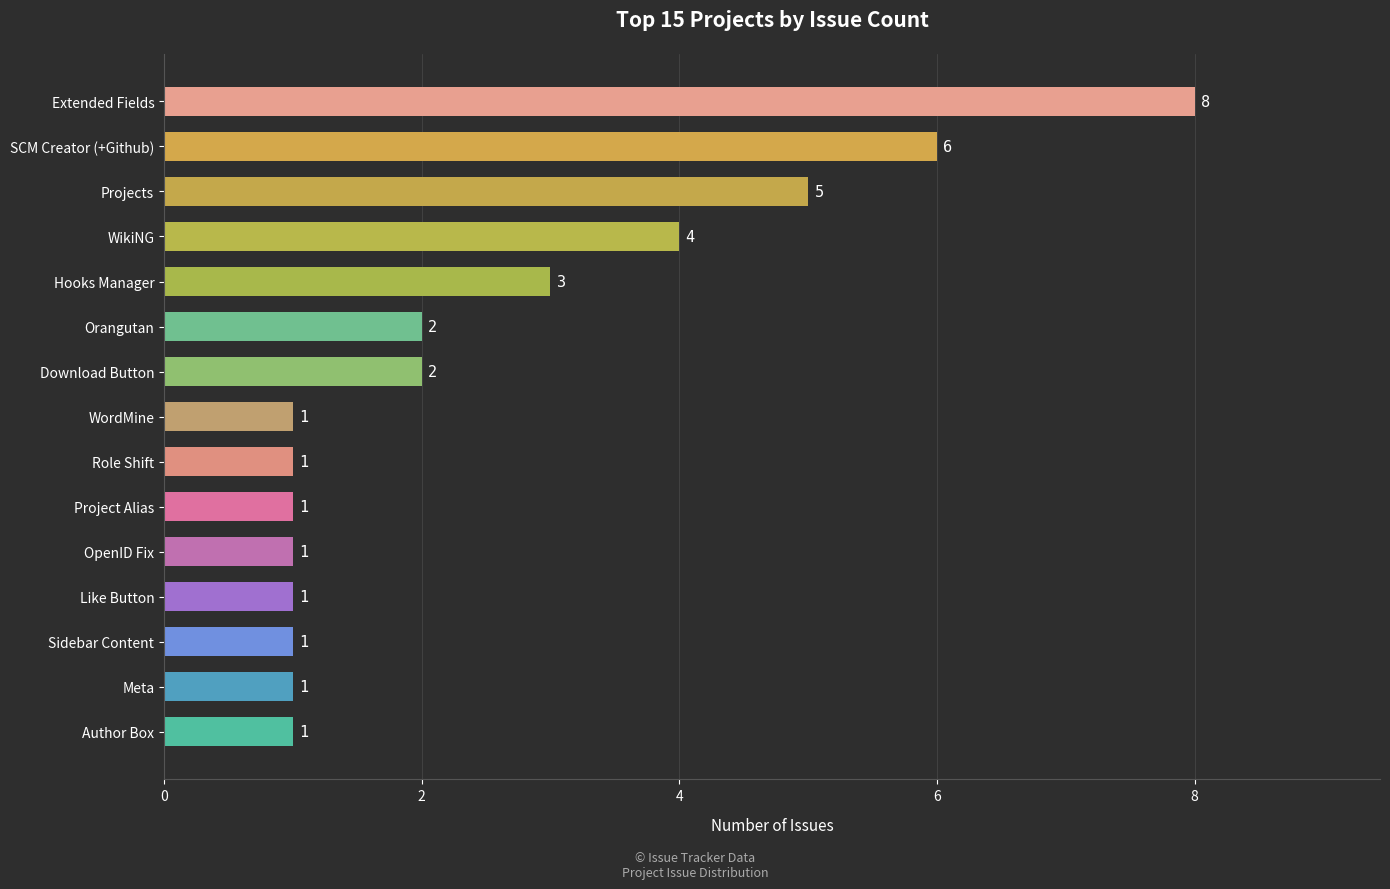

What is the ratio of the value at Like Button to the value at WordMine?

1.0